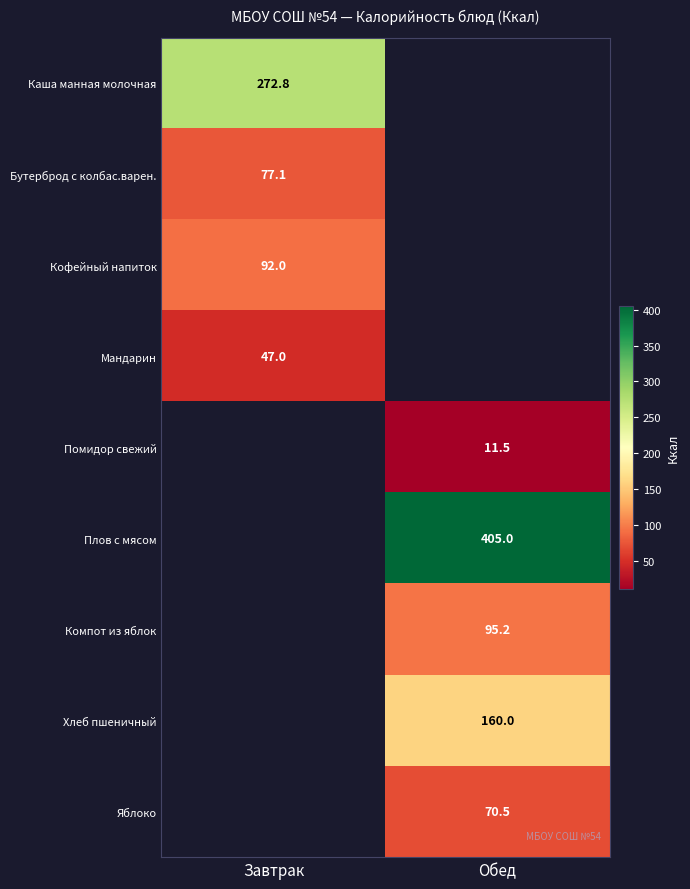

The Яблоко series shows 70.5 at Обед. True or false?

True